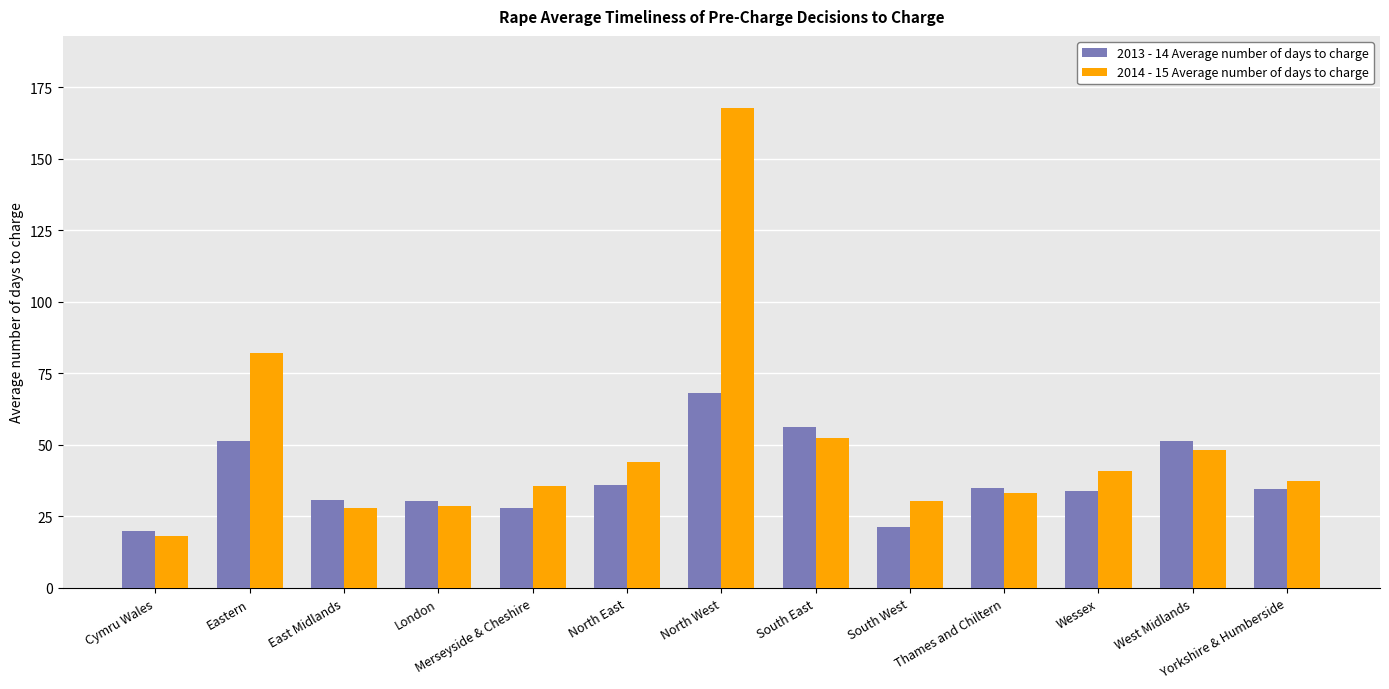

True or false: 2013 - 14 Average number of days to charge has a value of 51.2 at West Midlands.

True